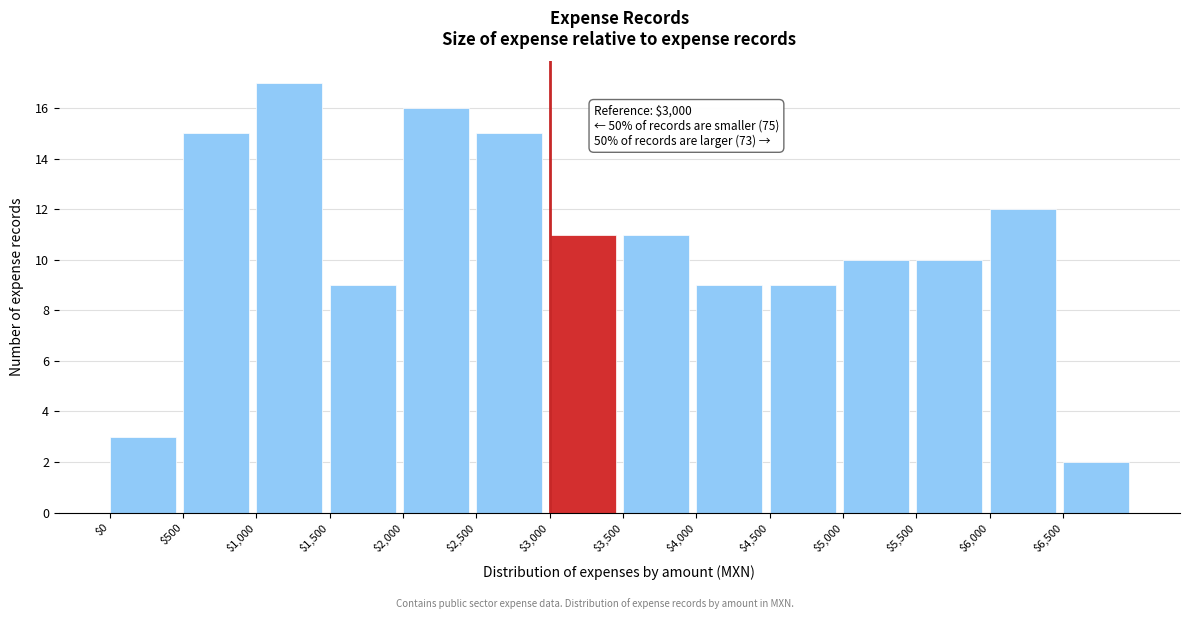

Which range on the x-axis has the tallest bar?

1000 to 1500